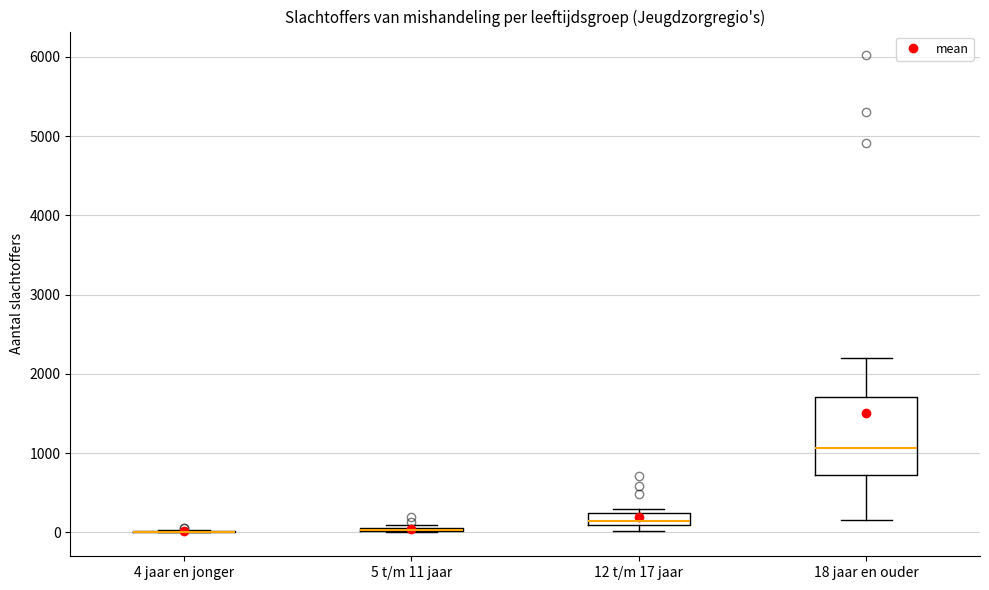

Reading left to right, read every box against the y-axis: the position of its median line, the range the box covers, and the ends of its whiskers. The values are not printed on the chart, so give them approximately, as read against the axis.

4 jaar en jonger: box collapsed to a line at 0, whiskers 0 to 0
5 t/m 11 jaar: box collapsed to a line at 0, whiskers 0 to 100
12 t/m 17 jaar: median 200 (inside the box), box 100 to 200, whiskers 0 to 300
18 jaar en ouder: median 1100, box 700 to 1700, whiskers 200 to 2200